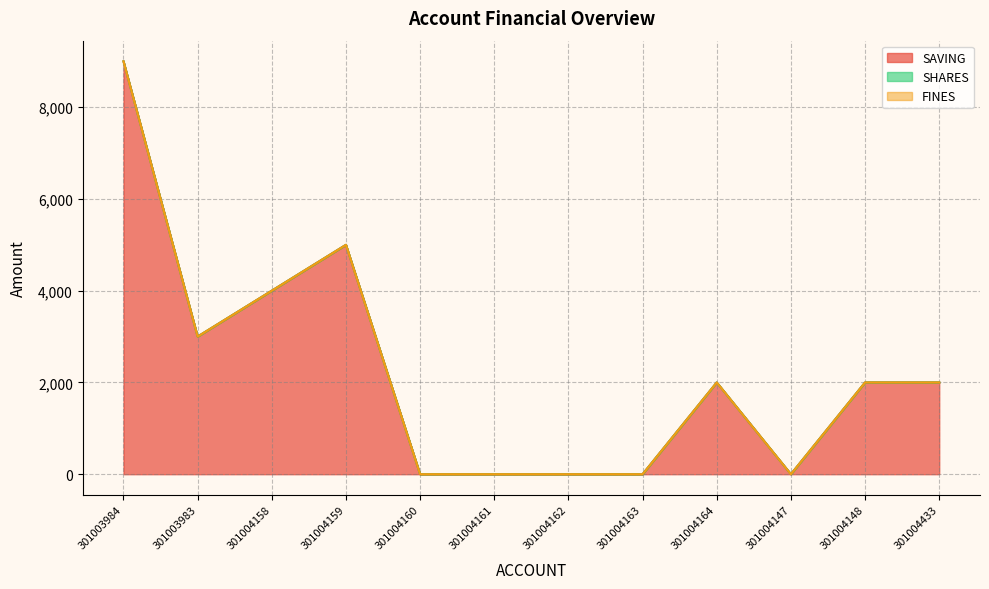

True or false: FINES and SAVING intersect in this chart.

False